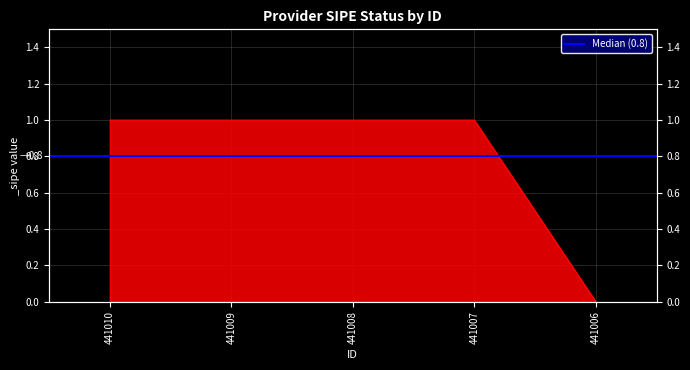

What is the value of the 1st point from the left?

1